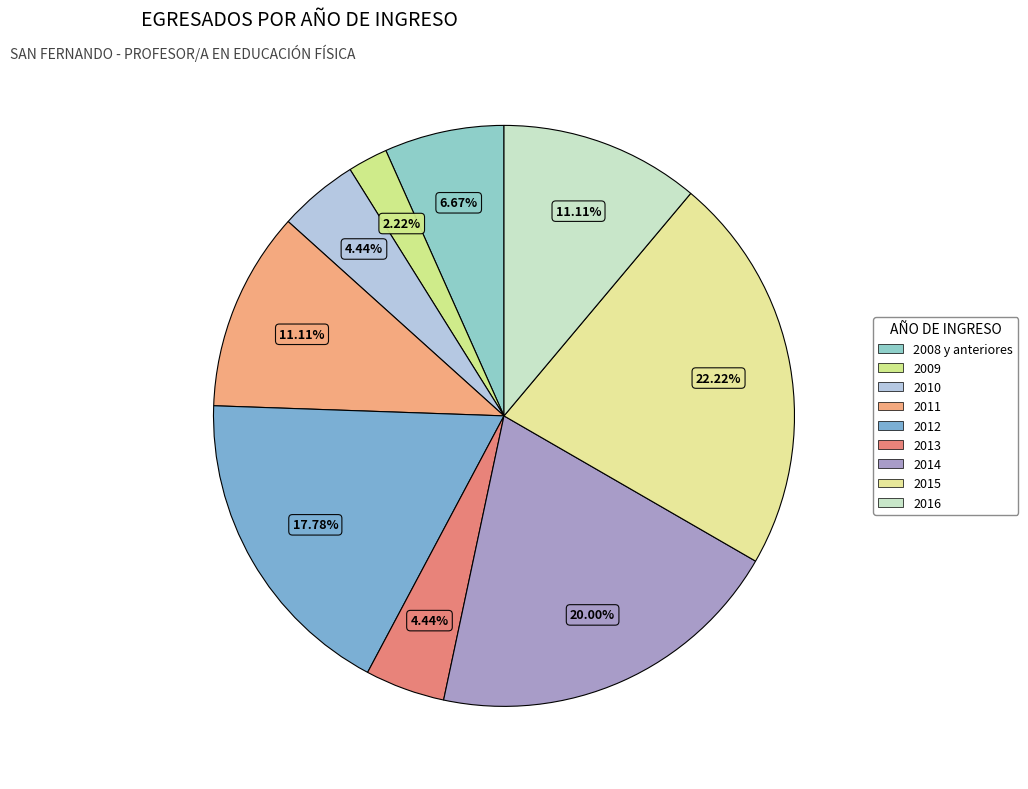

Count the number of slices in the pie.

9